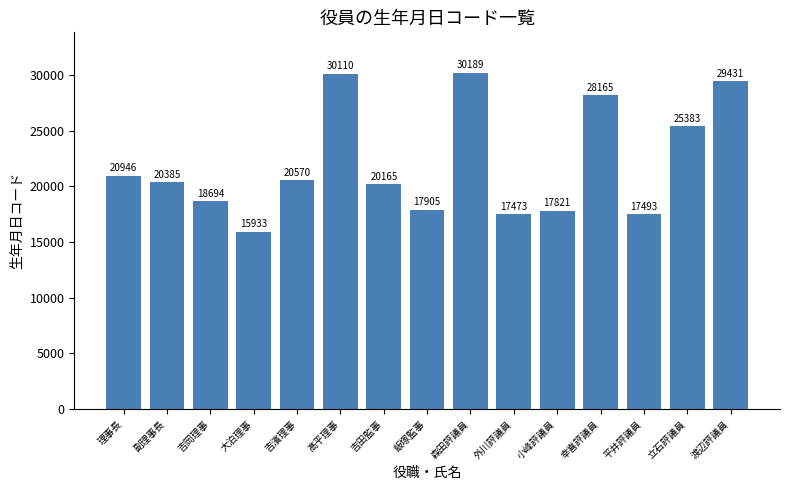

Which label corresponds to the largest value in the chart?

森田評議員